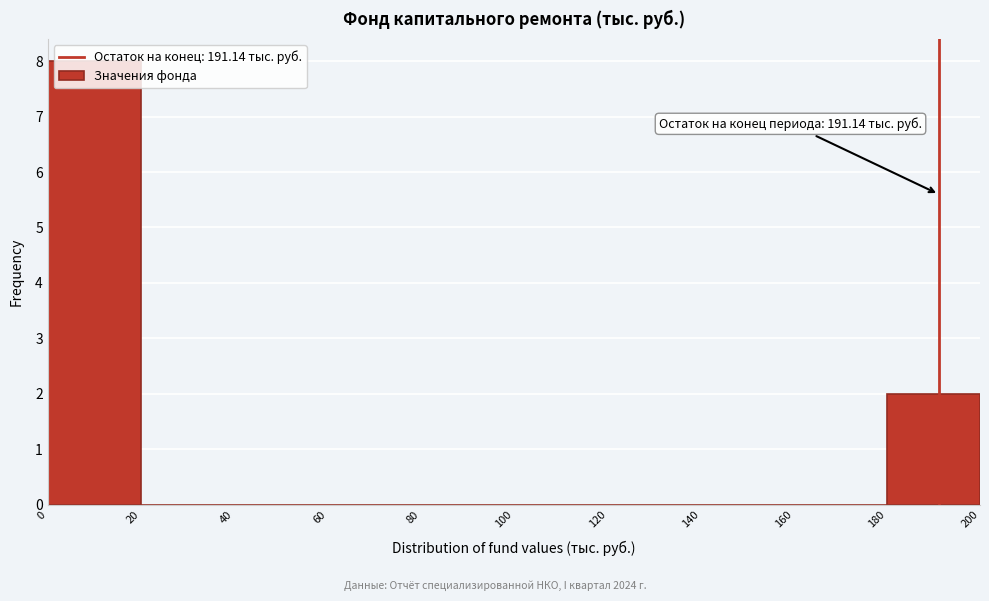

Over which range of the x-axis is the bar tallest?

0 to 20